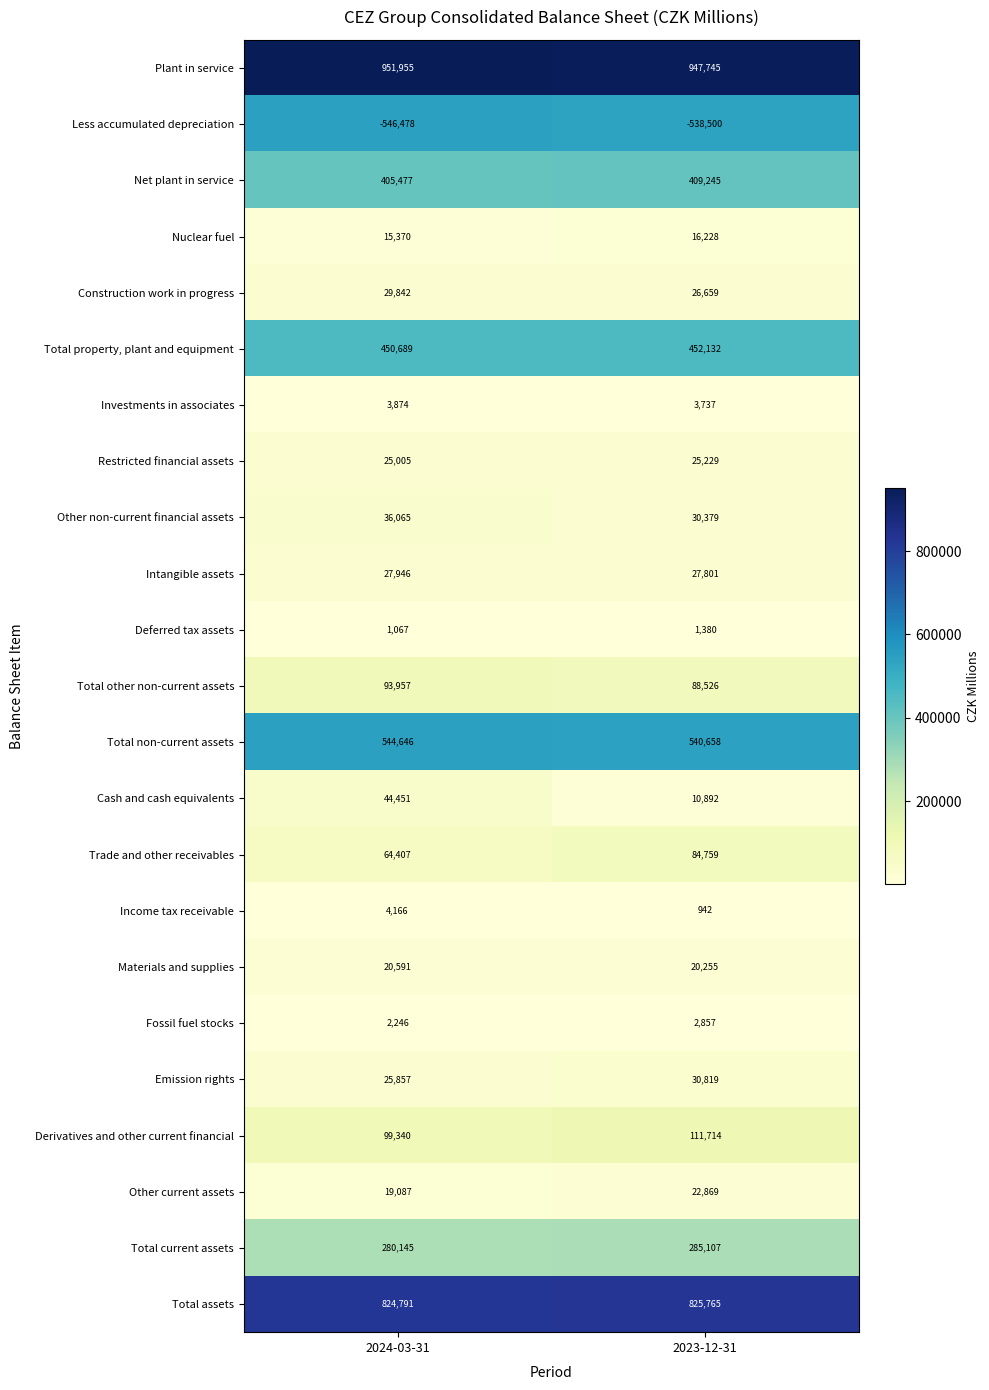

How many data points does each series have?

2